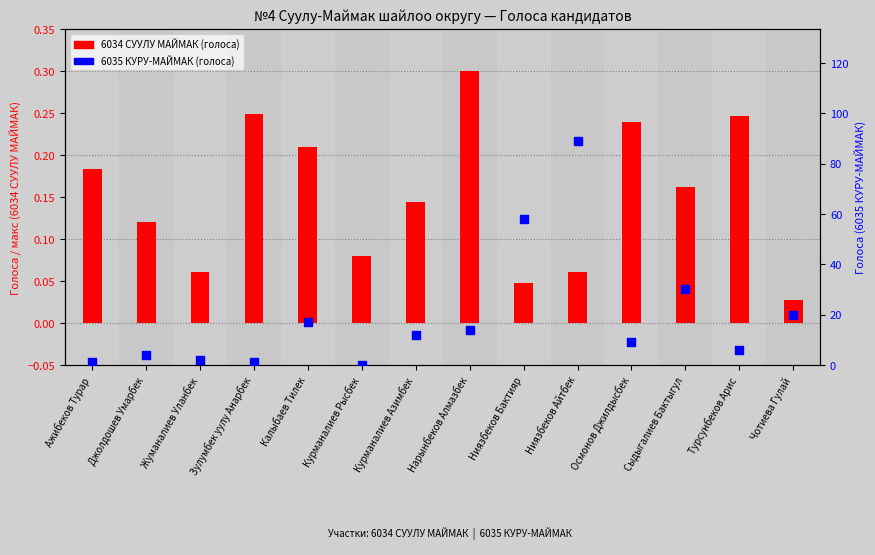

At how many categories does at least one series exceed 82?

1